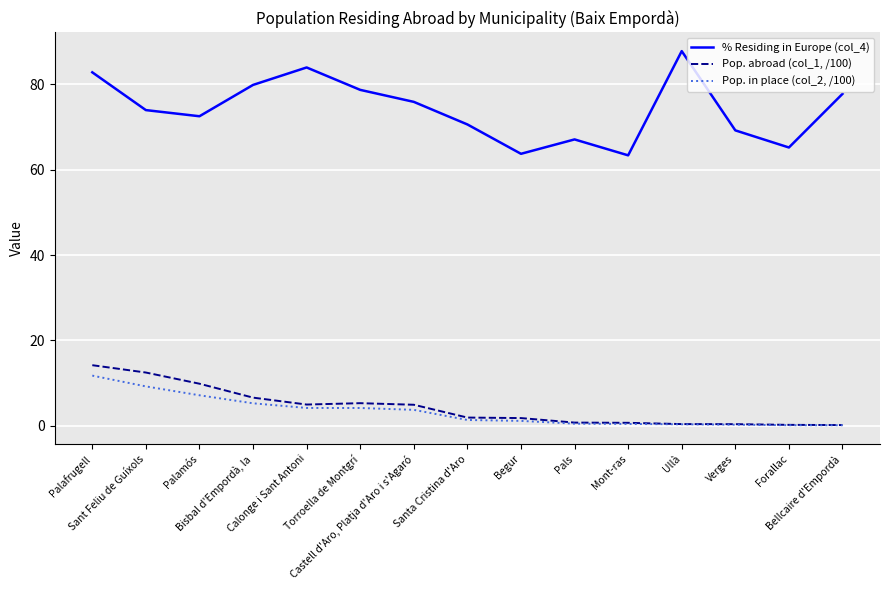

Rank the series by their maximum value, from lowest to highest.

Pop. in place (col_2, /100), Pop. abroad (col_1, /100), % Residing in Europe (col_4)